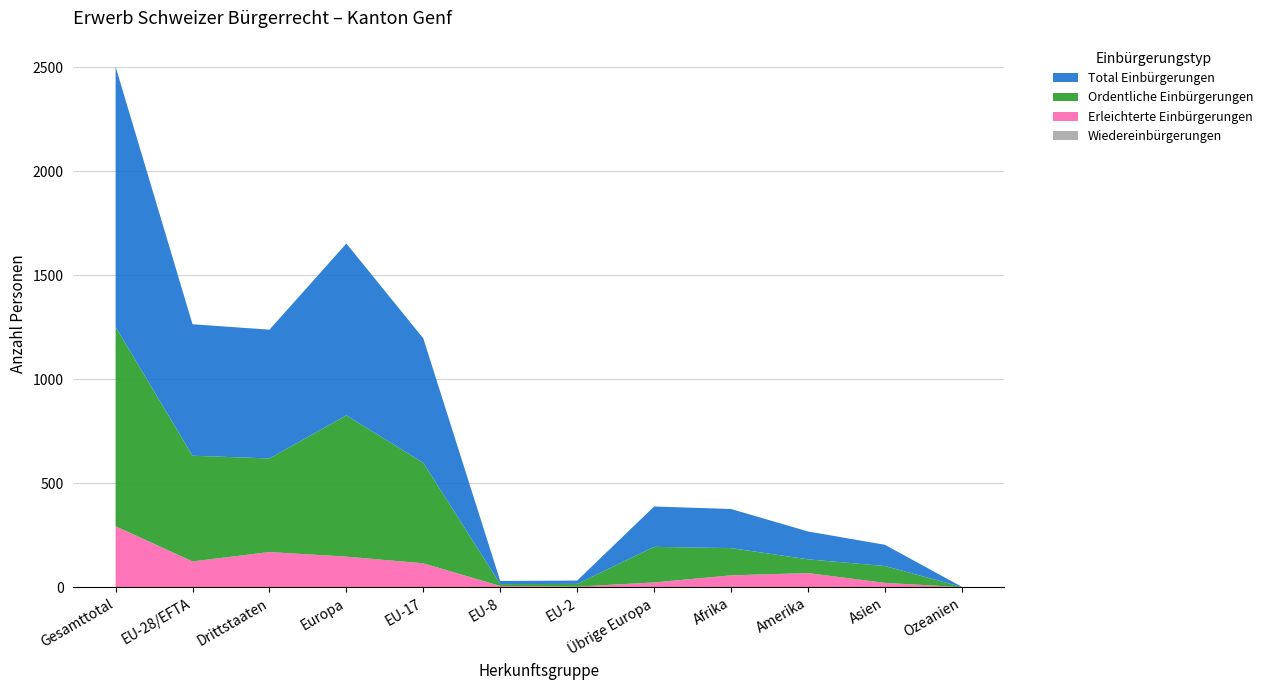

Reading left to right, list all the values displayed in this chart.

Total Einbürgerungen: 1251	632	619	826	598	15	16	194	188	134	102	1
Ordentliche Einbürgerungen: 958	508	450	679	483	9	13	171	131	66	81	1
Erleichterte Einbürgerungen: 293	124	169	147	115	6	3	23	57	68	21	0
Wiedereinbürgerungen: 0	0	0	0	0	0	0	0	0	0	0	0